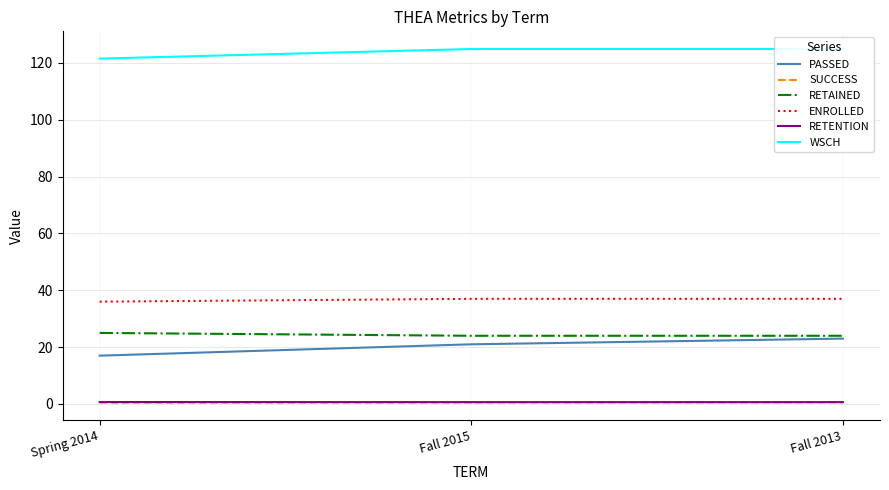

The value of WSCH at Fall 2015 is 124.9. True or false?

True